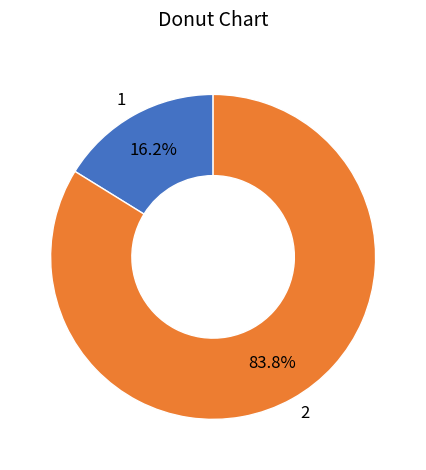

Is it true that 1 is 16% of the pie?

True